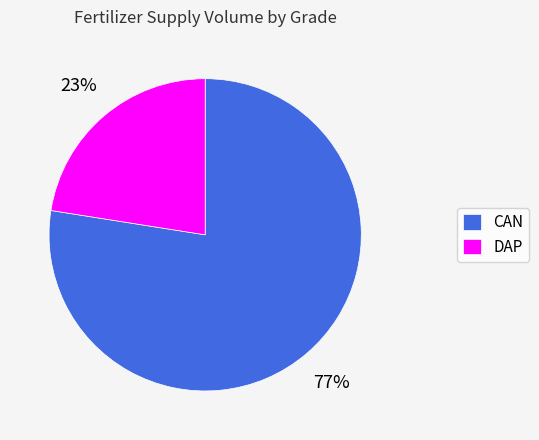

Is the sum of DAP and CAN greater than half?

Yes